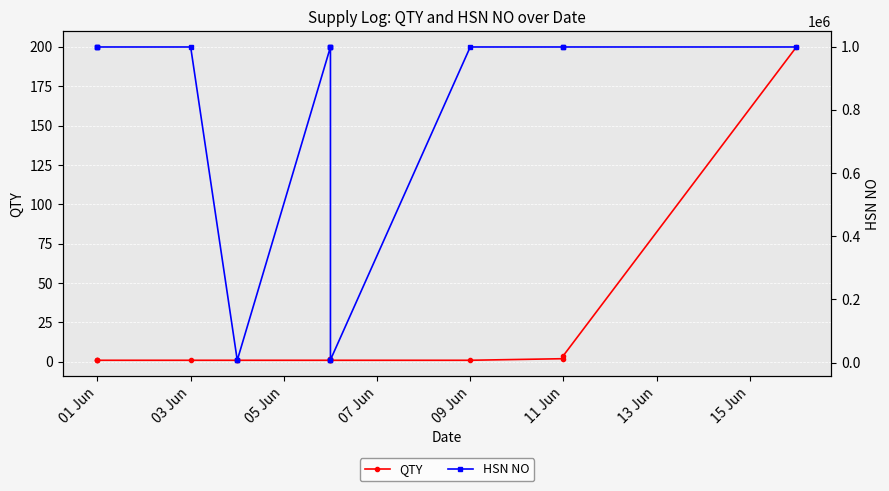

The HSN NO series shows 554873 at 01 Jun. True or false?

False